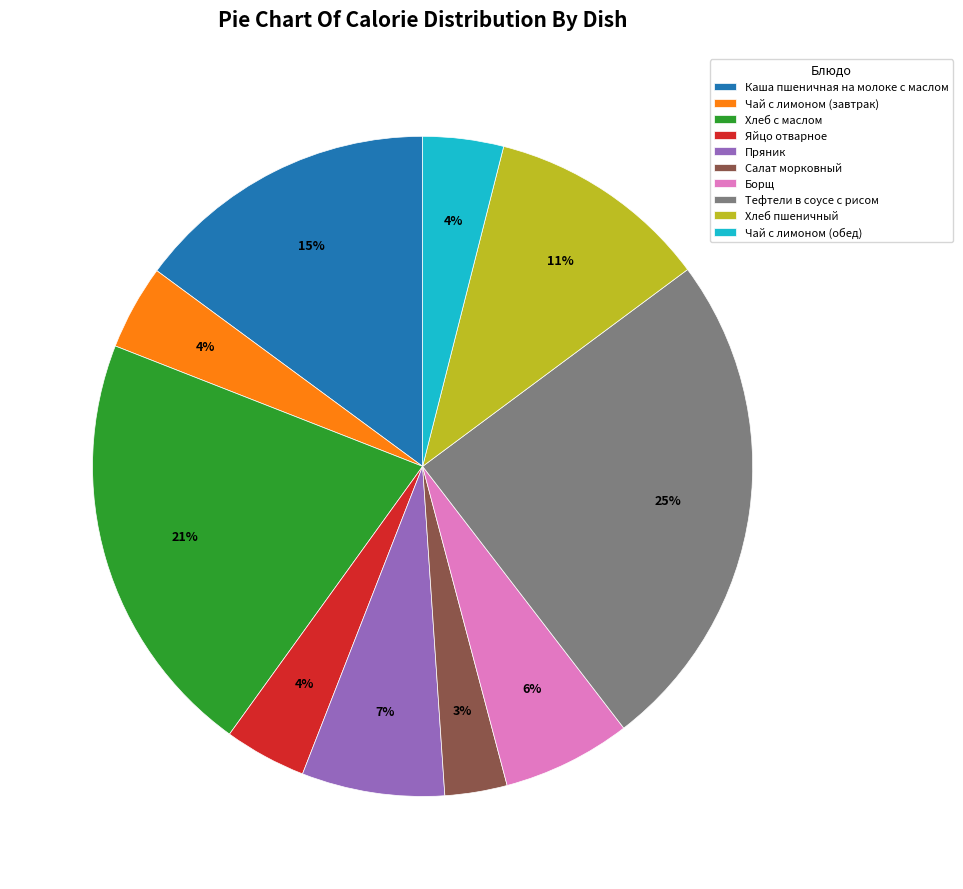

What is the ratio of the value at Салат морковный to the value at Борщ?

0.5